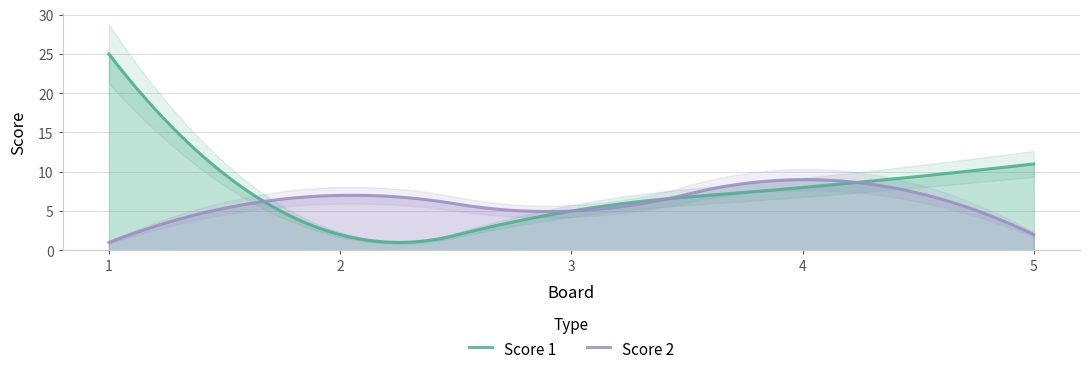

In Score 2, how many points are higher than both neighbors (excluding endpoints)?

2